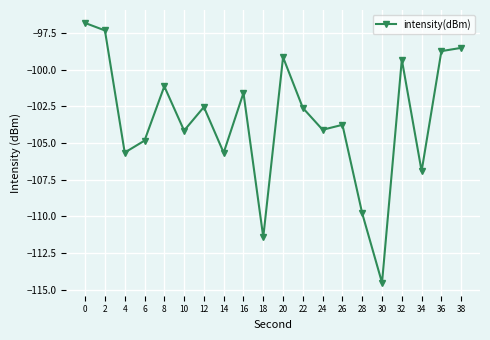

What is the approximate value at 6?

-104.8